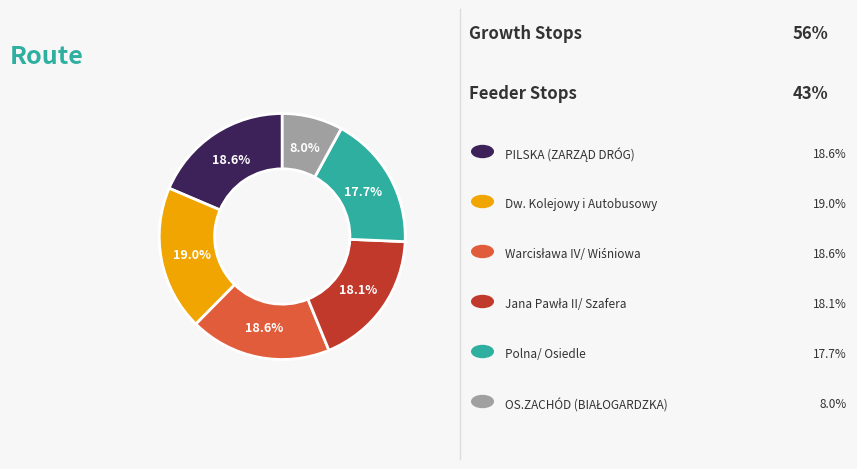

Is there a majority slice in this chart?

No